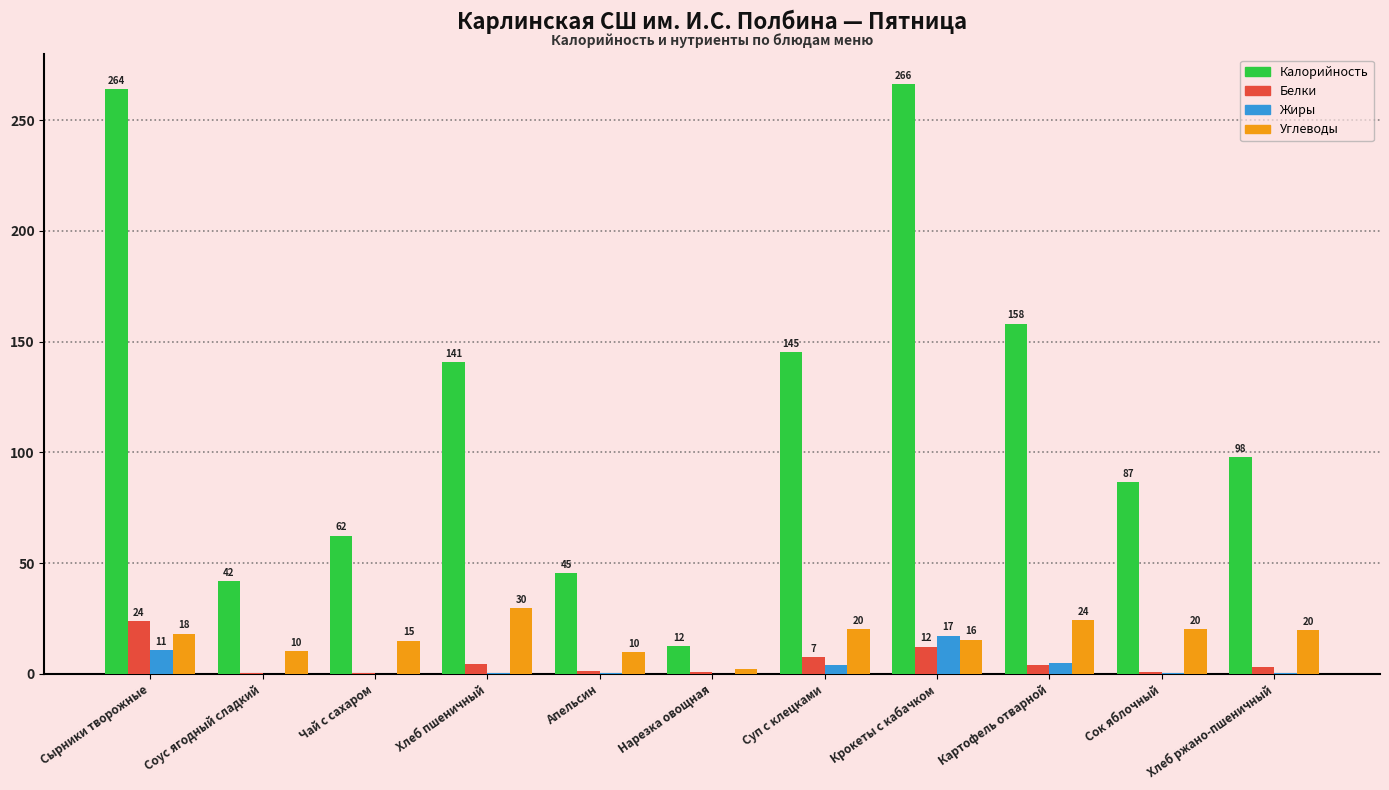

What is the greatest value displayed?

266.3